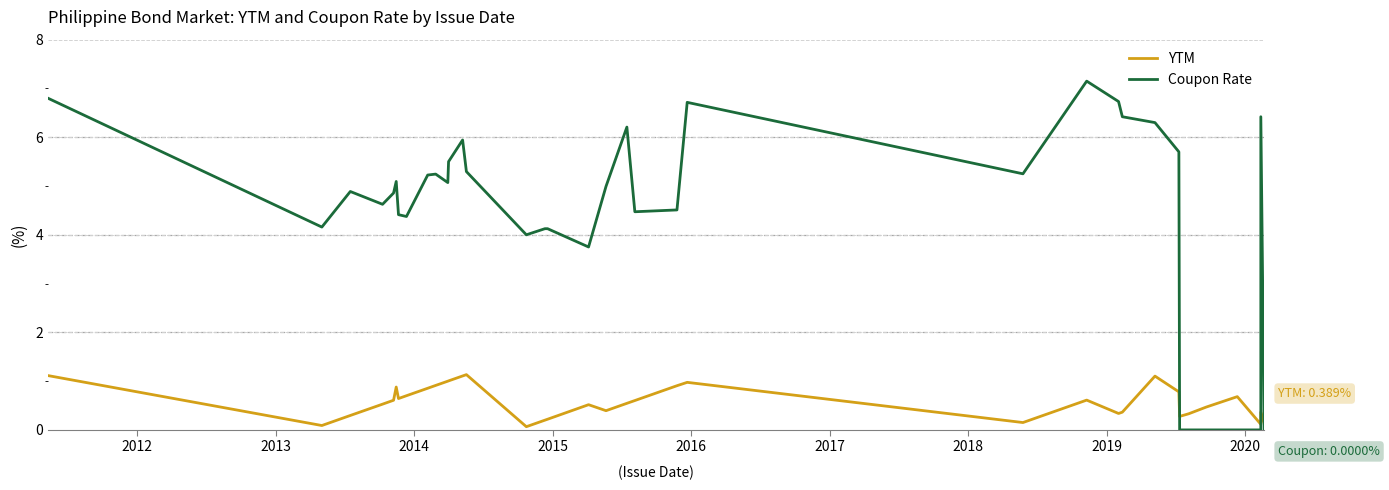

List the series in order of their overall mean, lowest first.

YTM, Coupon Rate